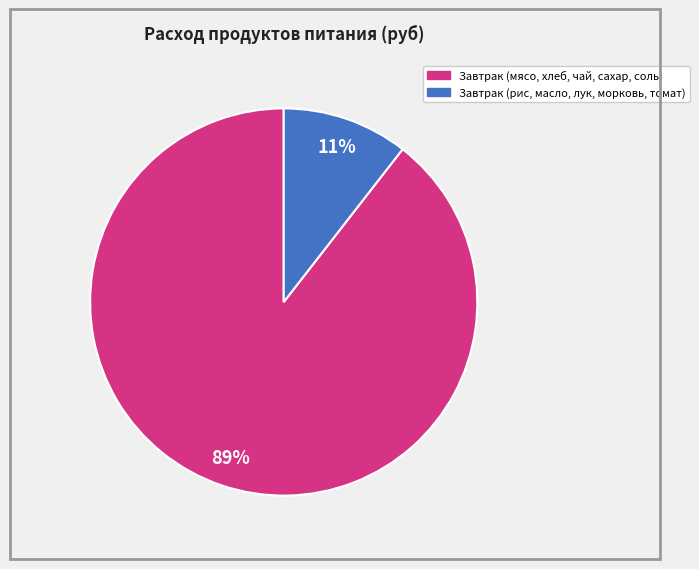

Is the sum of Завтрак (мясо, хлеб, чай, сахар, соль) and Завтрак (рис, масло, лук, морковь, томат) greater than half?

Yes